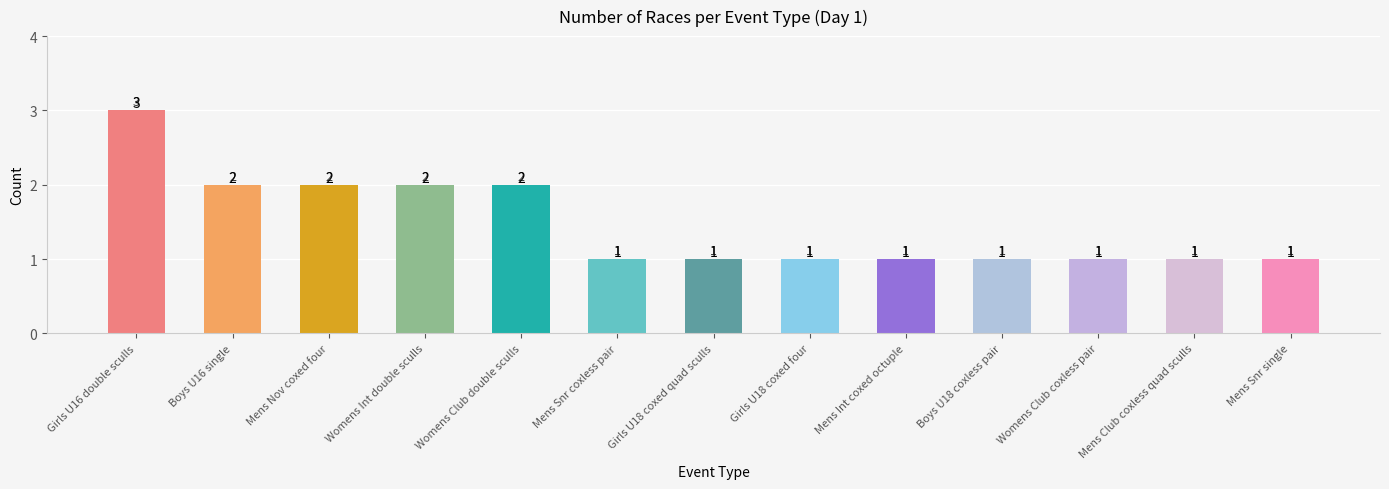

Count the values in the range 1 to 2.

12